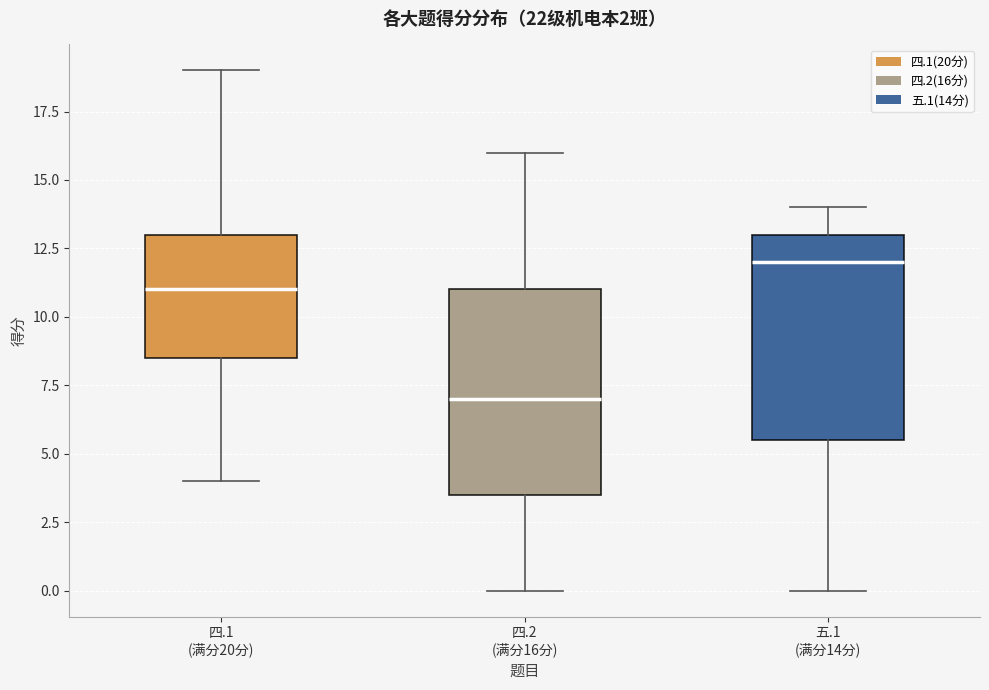

Reading left to right, read every box against the y-axis: the position of its median line, the range the box covers, and the ends of its whiskers. The values are not printed on the chart, so give them approximately, as read against the axis.

四.1 (满分20分): median 11.0, box 8.5 to 13.0, whiskers 4.0 to 19.0
四.2 (满分16分): median 7.0, box 3.5 to 11.0, whiskers 0.0 to 16.0
五.1 (满分14分): median 12.0, box 5.5 to 13.0, whiskers 0.0 to 14.0